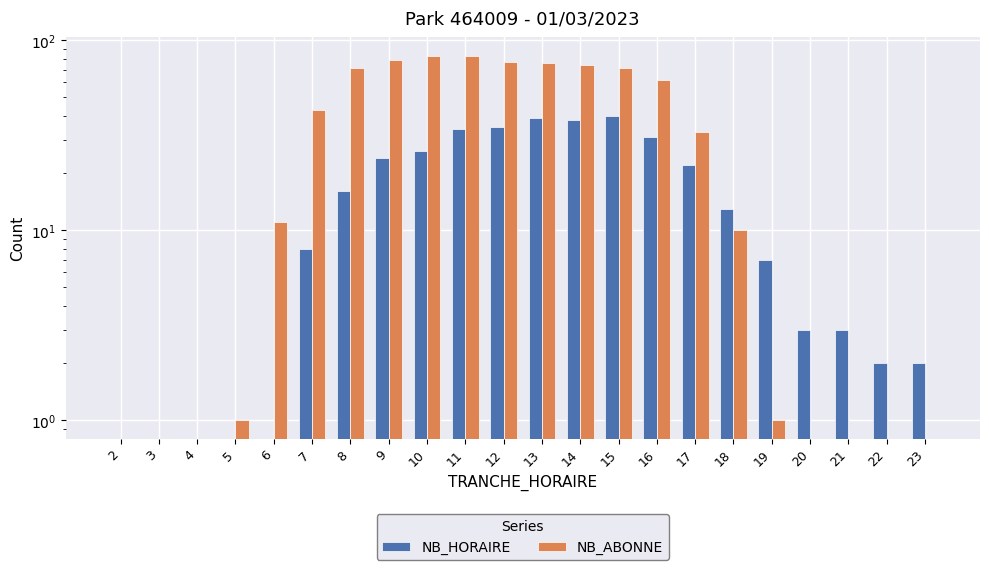

Which series has the largest total across all categories?

NB_ABONNE